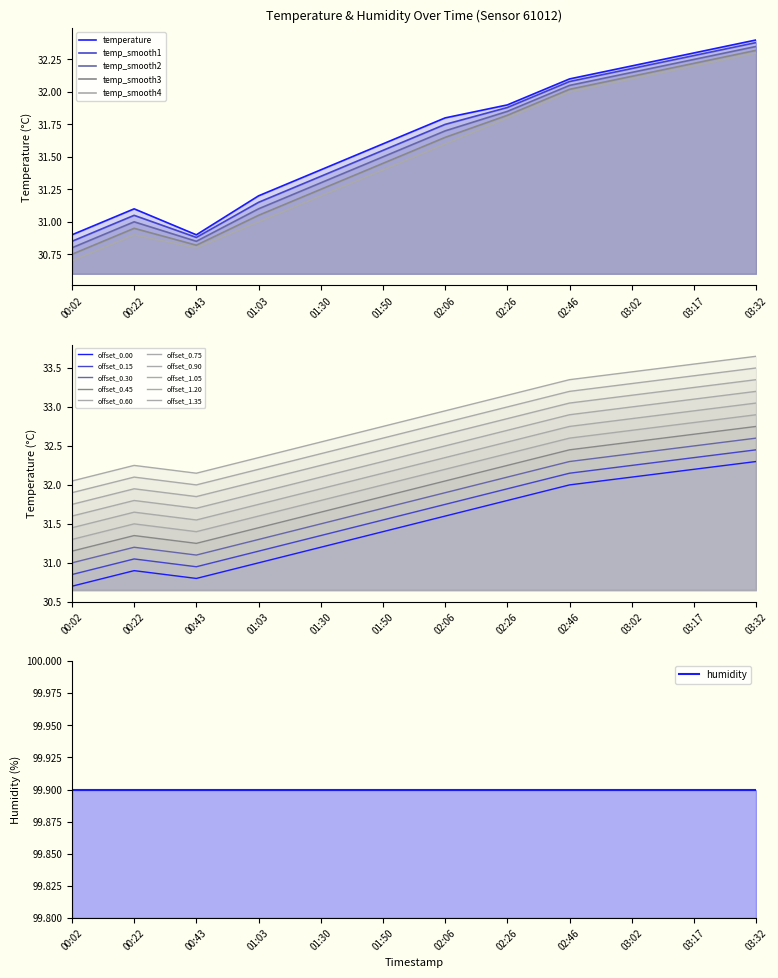

At which label does temp_smooth4 first exceed 31?

01:30